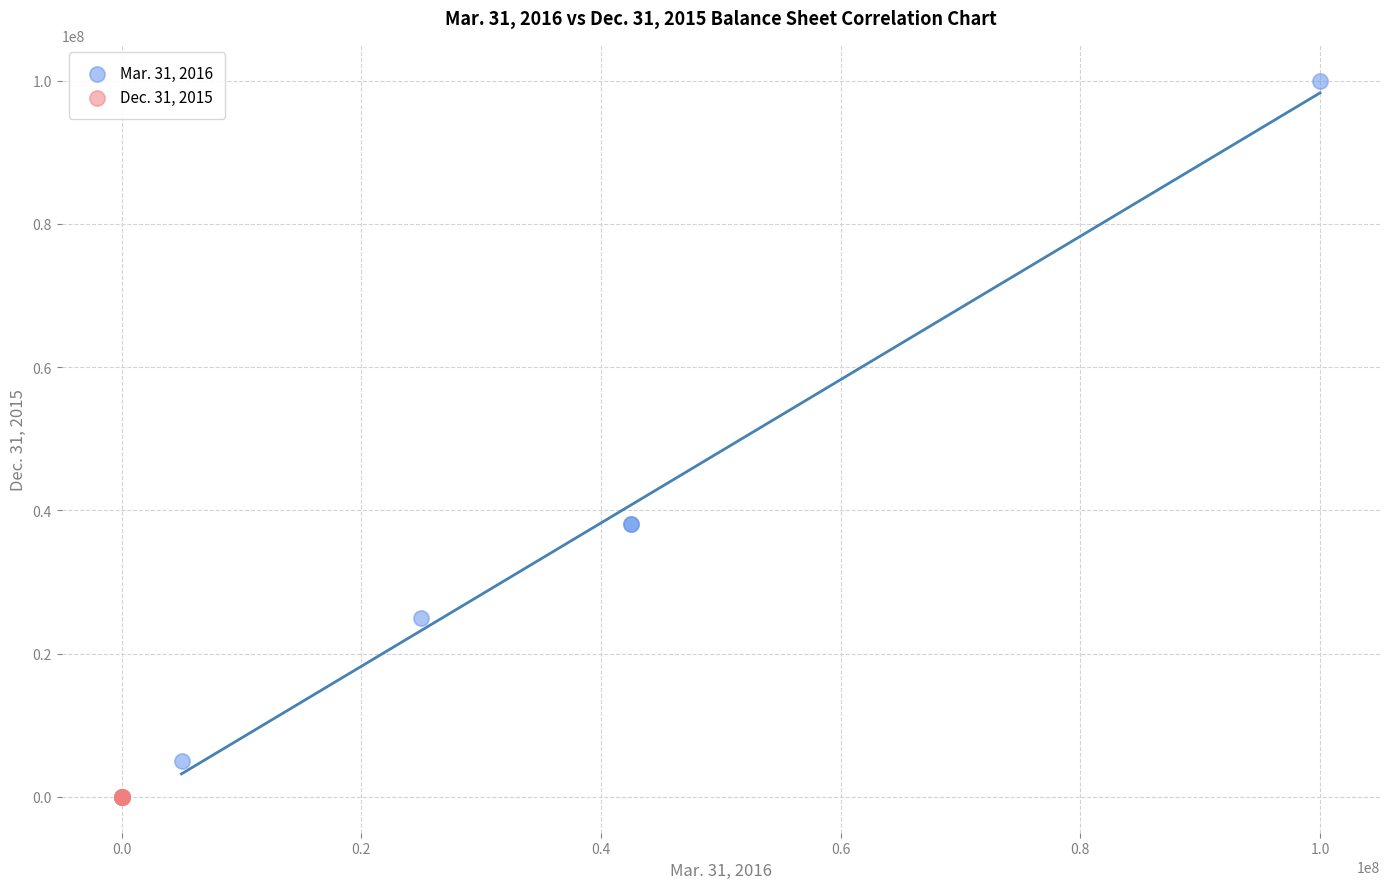

Which series reaches the maximum Y coordinate?

Mar. 31, 2016